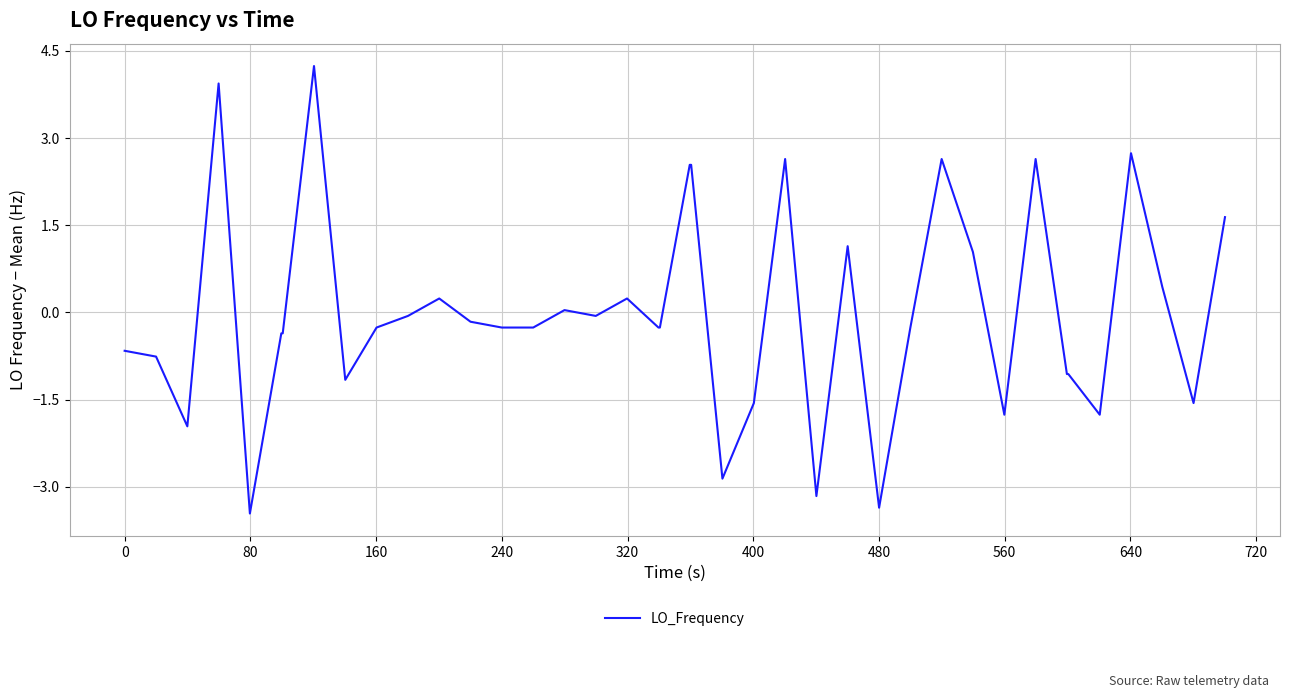

What is the minimum value shown in the chart?

-3.5